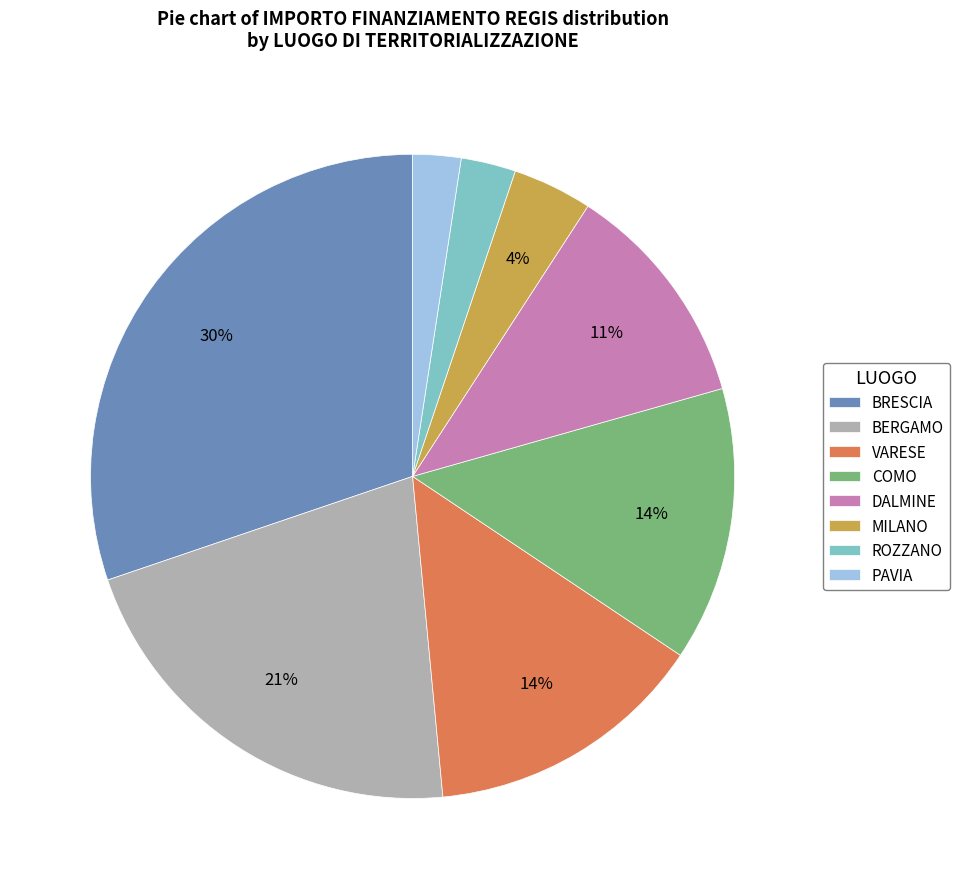

True or false: BERGAMO accounts for 12% of the total.

False